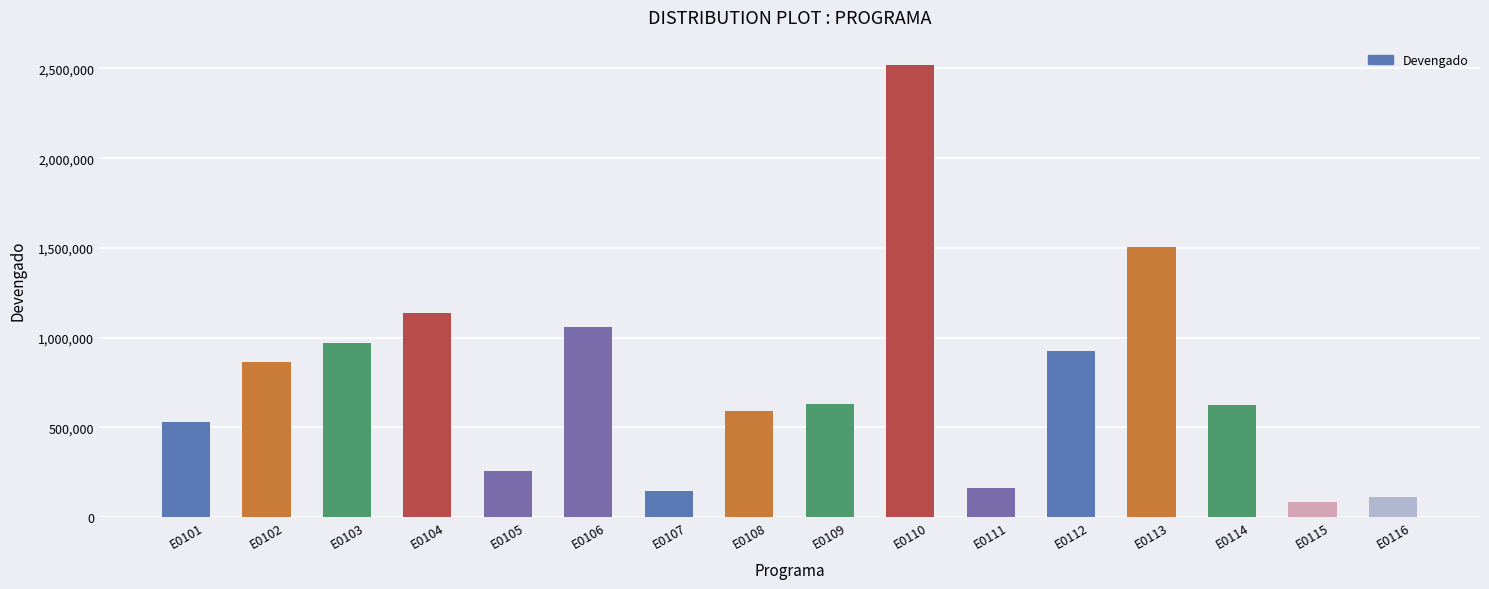

Does the chart contain any negative values?

No